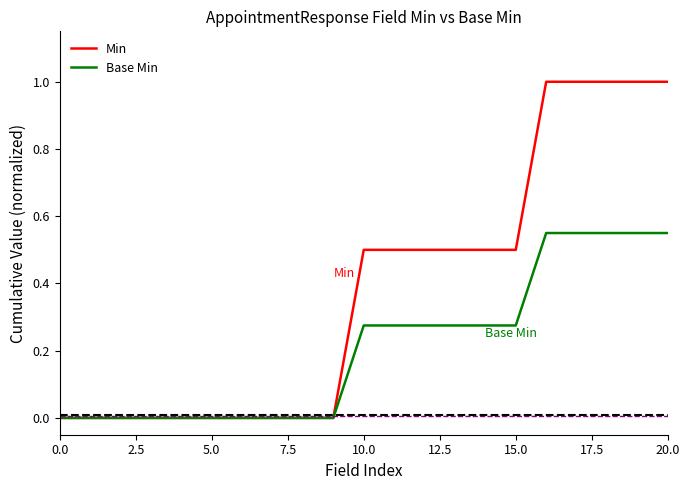

Which series has the widest spread of values?

Min